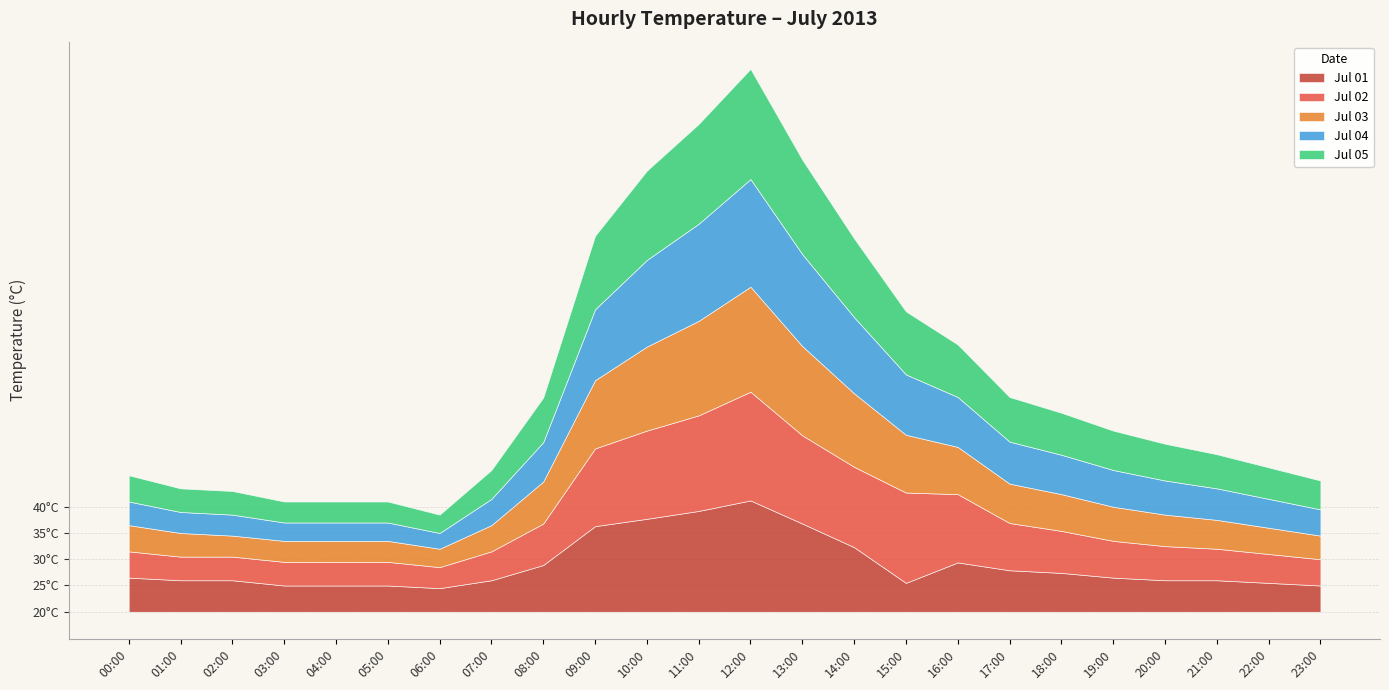

Is it true that Jul 03 equals 33.0 at 09:00?

True